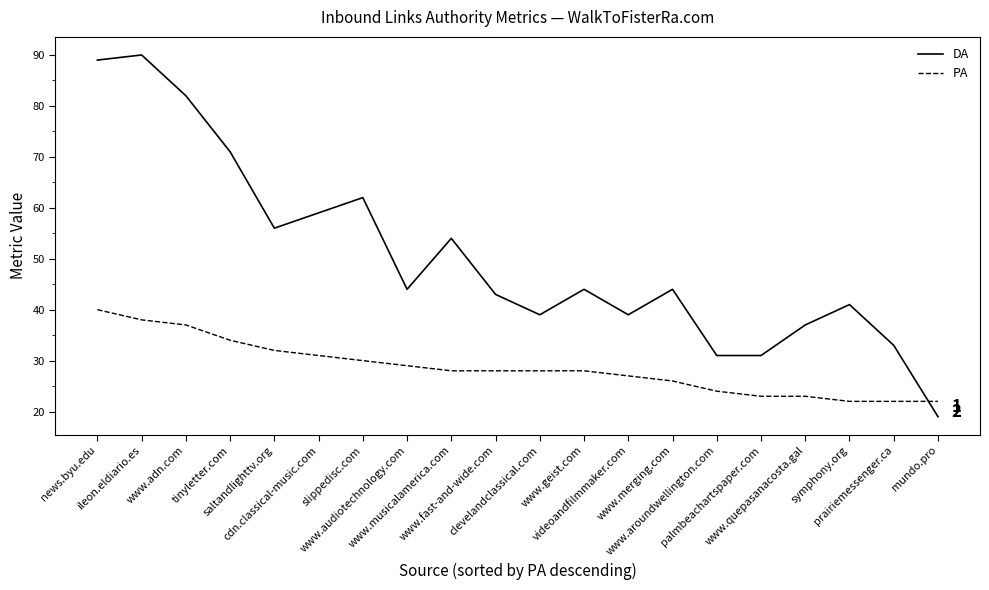

What is the smallest value displayed?

19